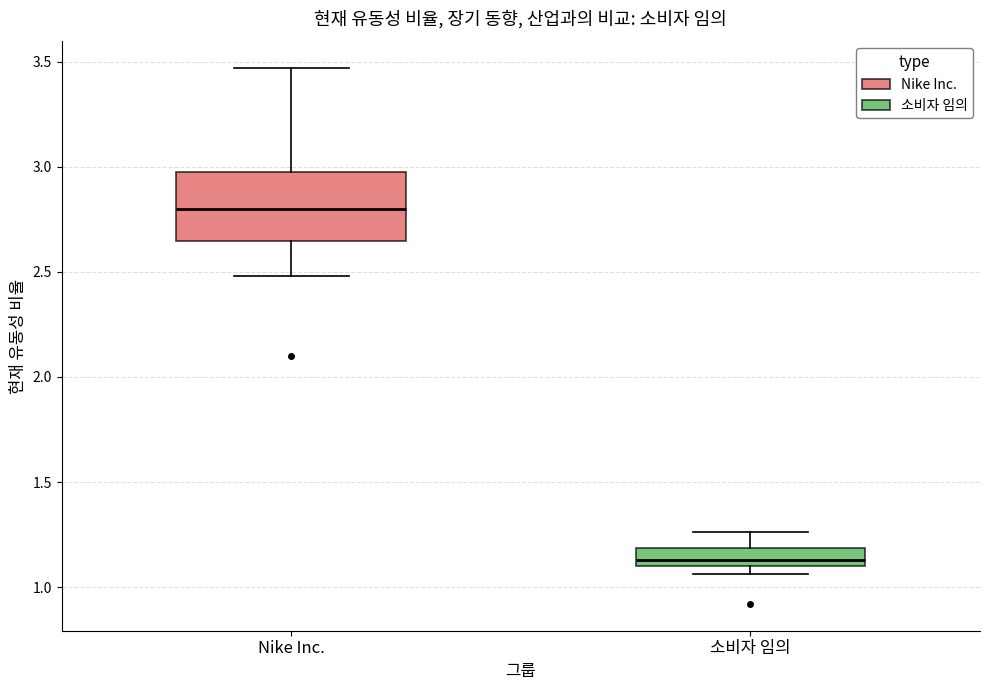

Comparing the boxes themselves (not the whiskers), which one is the tallest?

Nike Inc.